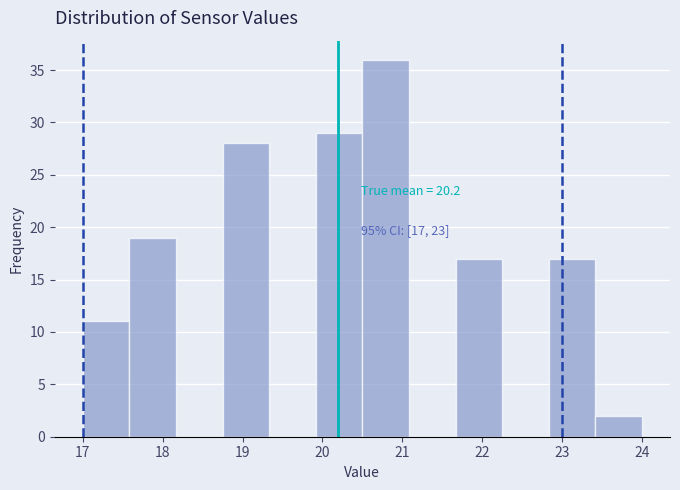

Over which range of the x-axis is the bar tallest?

20.5 to 21.1